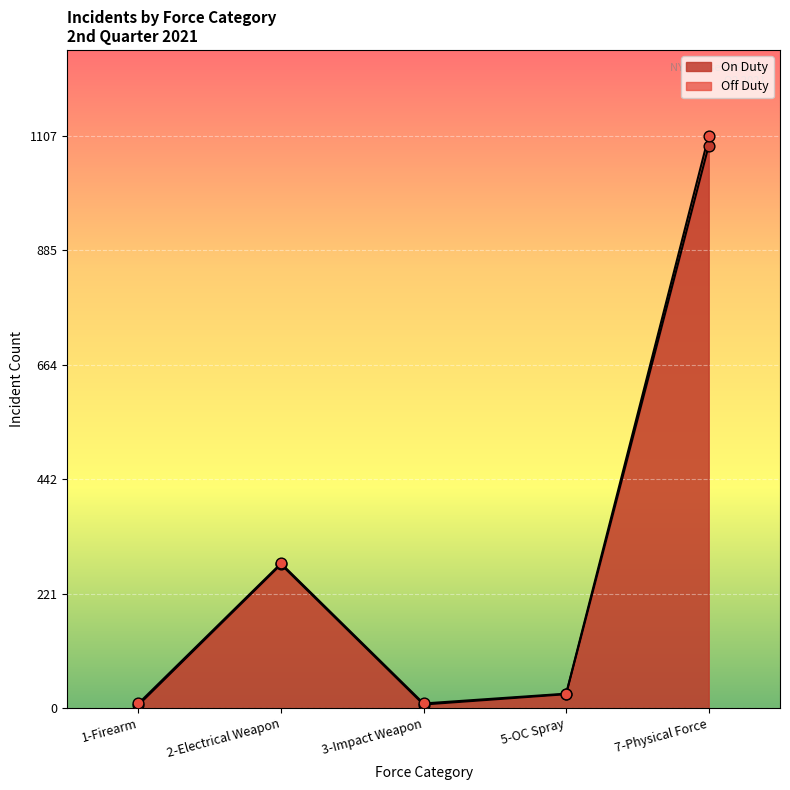

Which has a higher value, 5-OC Spray or 1-Firearm?

5-OC Spray